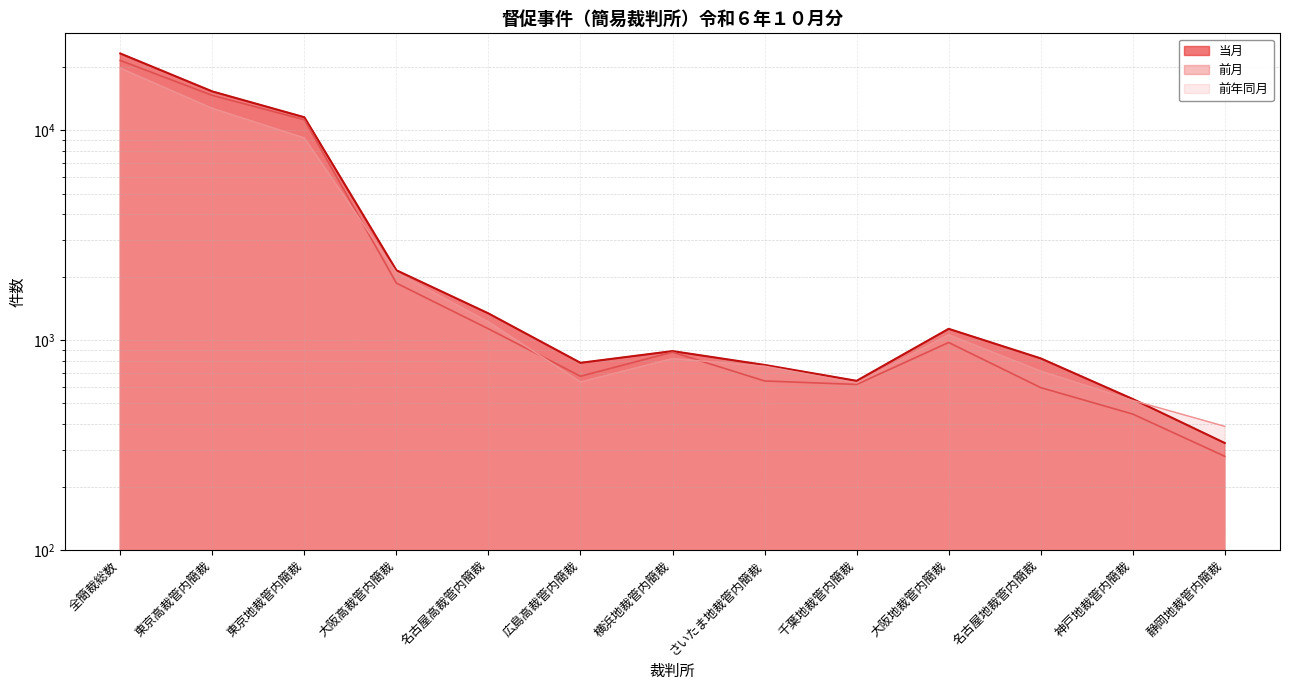

Which series has the largest range (max minus min)?

当月